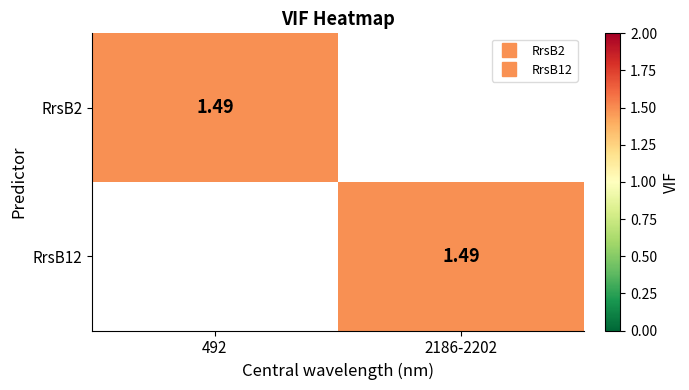

At how many categories does at least one series exceed 1?

2